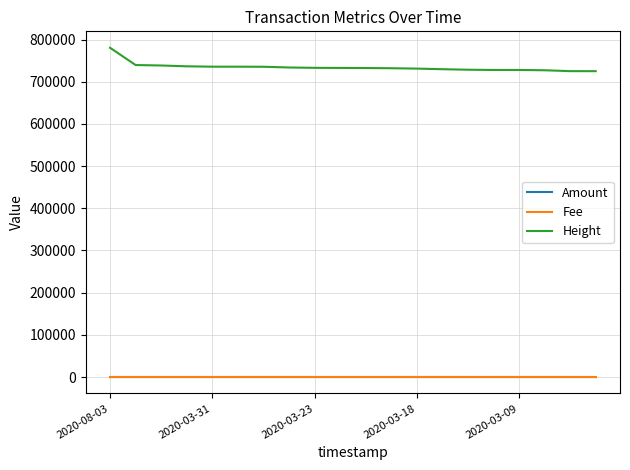

True or false: Fee and Amount cross at least once.

False